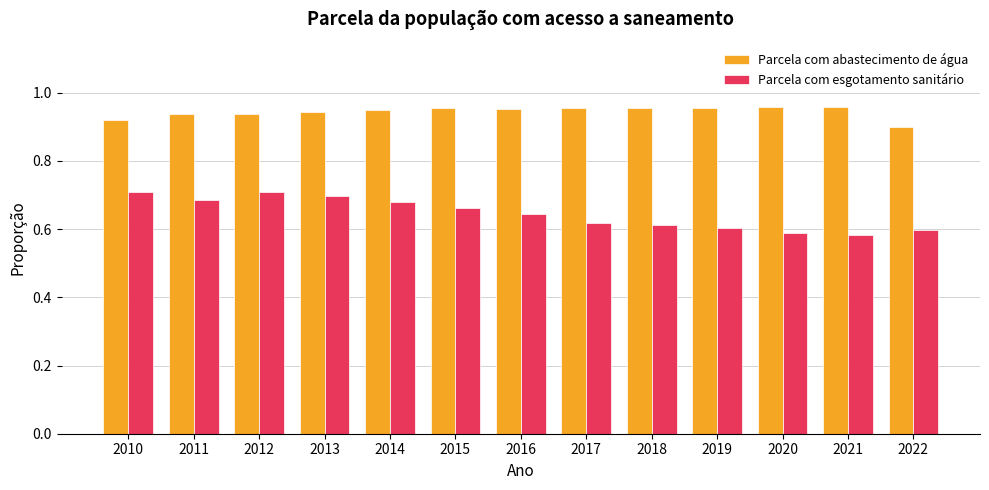

Rank the series at 2022 from highest to lowest value.

Parcela com abastecimento de água, Parcela com esgotamento sanitário